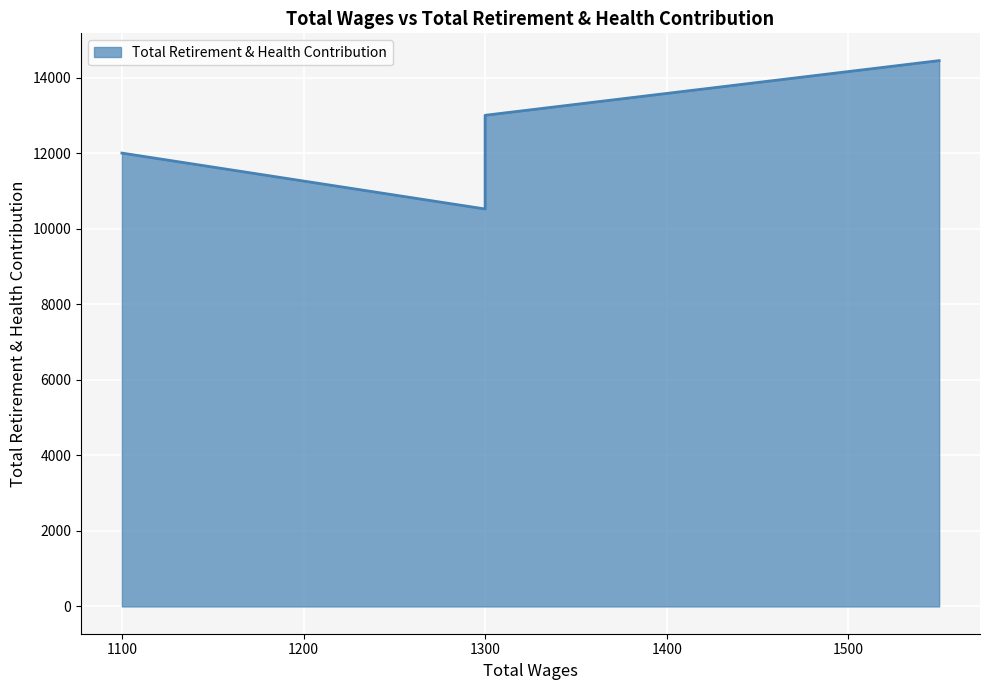

Between 1300 and 1100, which is larger?

1100